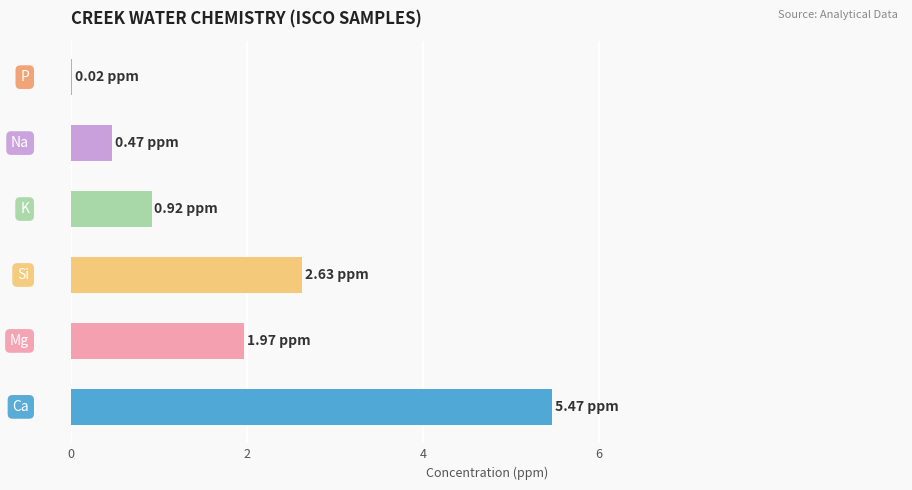

What is the sum of all values?

11.5